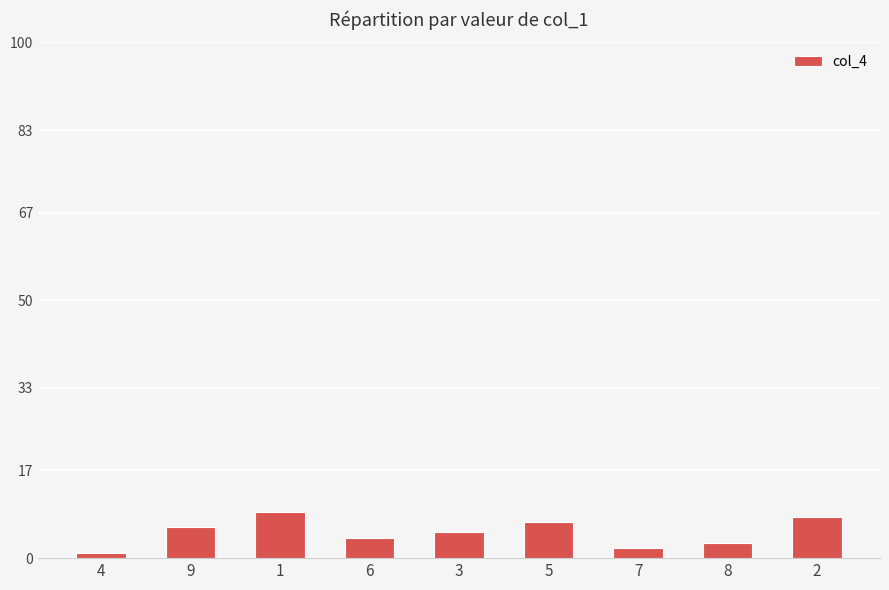

What is the label of the 3rd bar from the right?

7